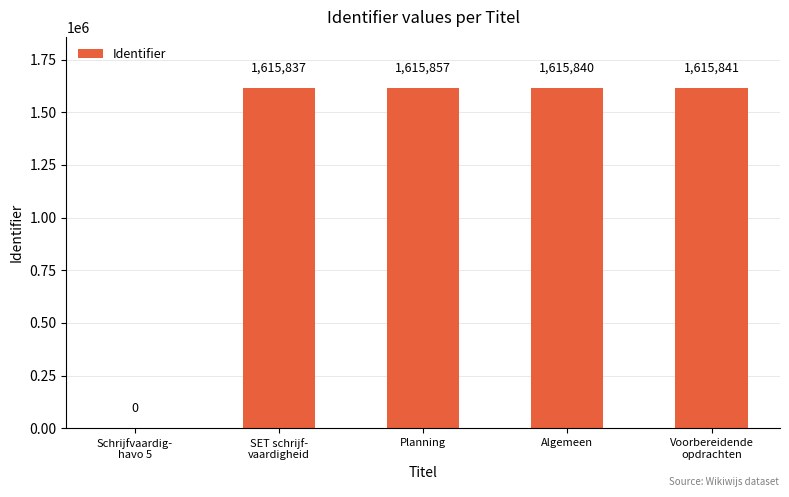

Which has a higher value, Voorbereidende
opdrachten or SET schrijf-
vaardigheid?

Voorbereidende
opdrachten